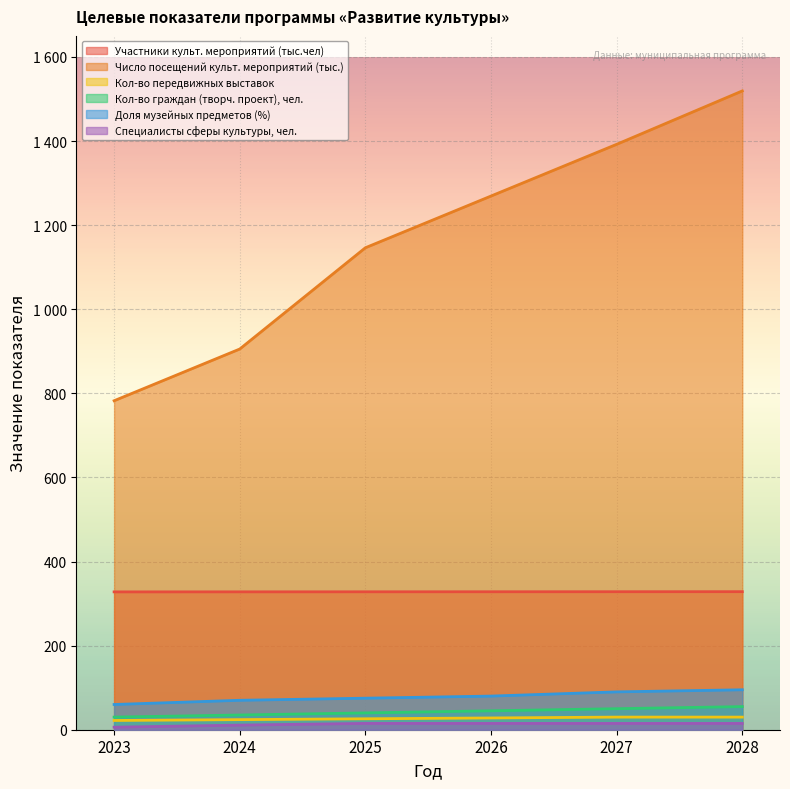

What is the difference between the highest and lowest values at 2026?

1254.2